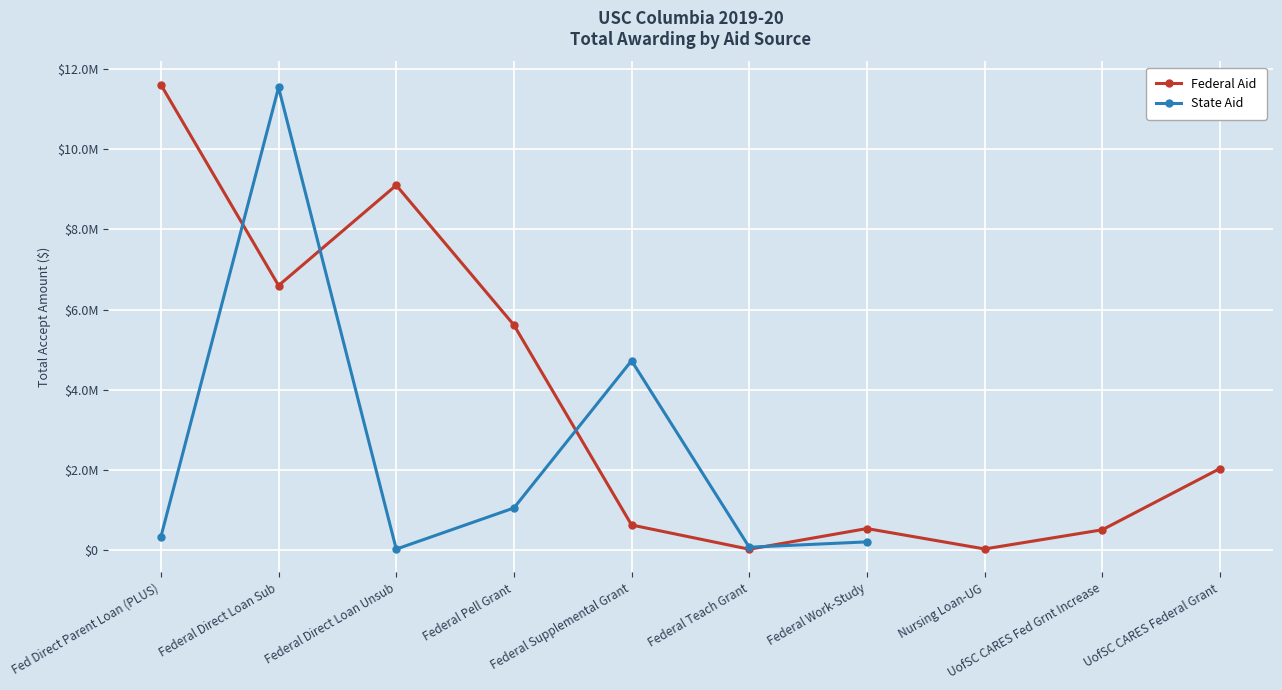

How many intersections are there between Federal Aid and State Aid?

4